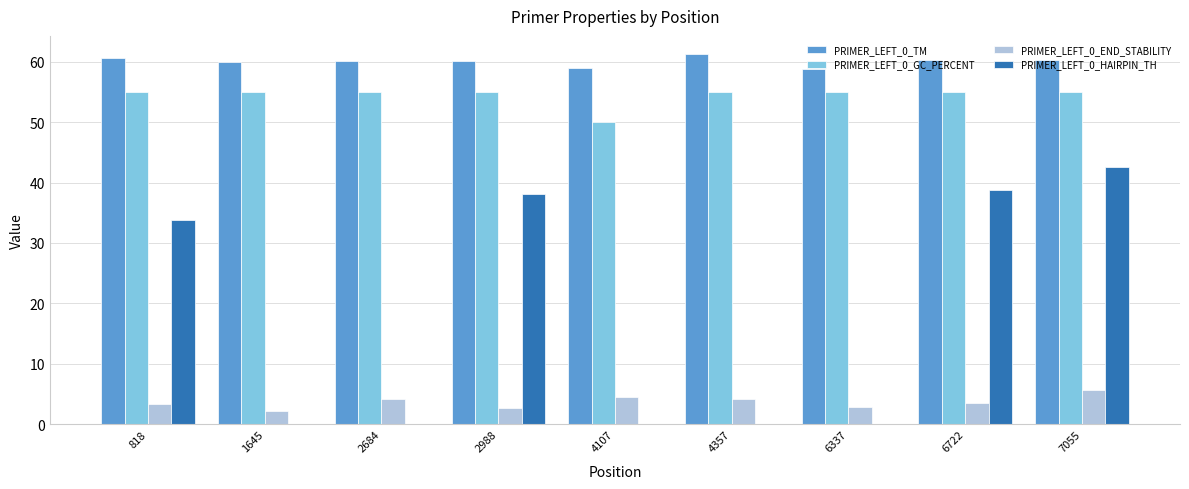

Are the bars grouped side by side (vs. stacked)?

Yes